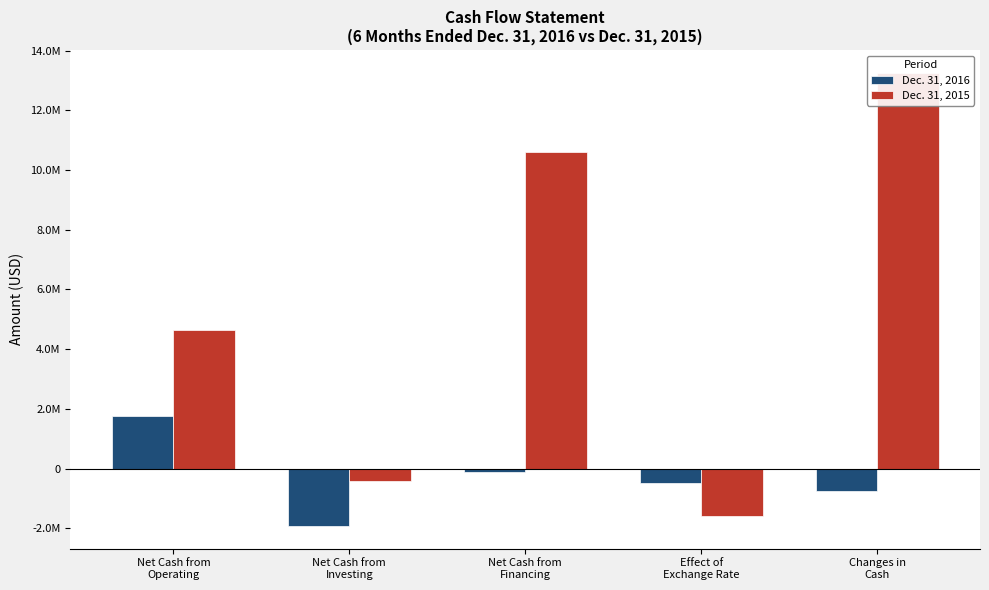

How many data points does each series have?

5